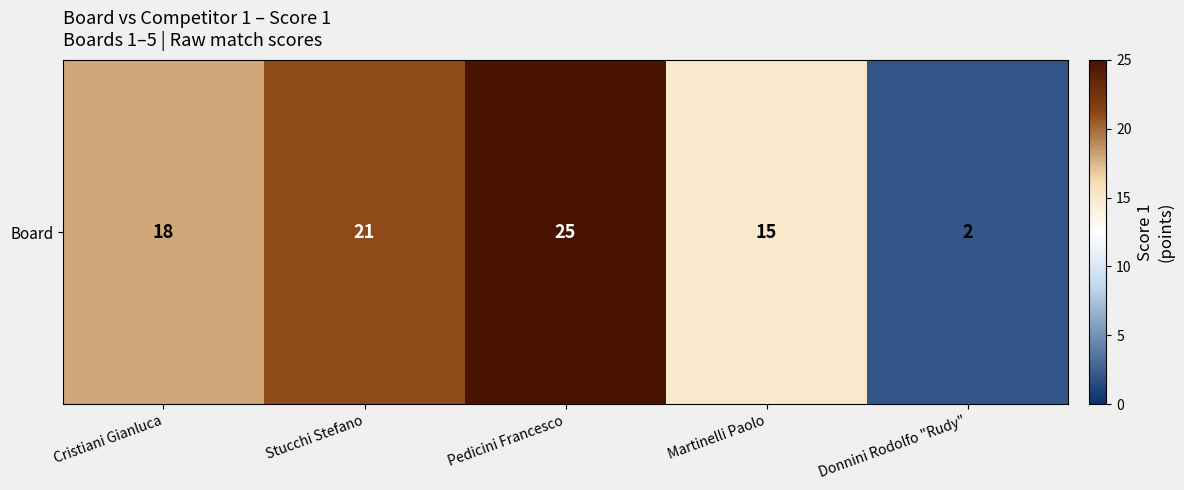

What is the greatest value displayed?

25